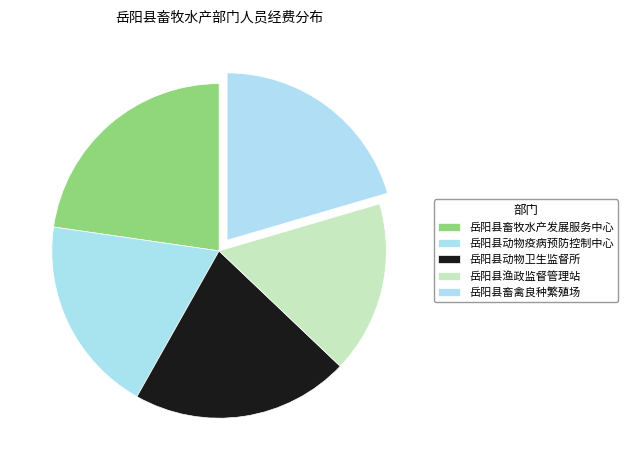

Do 岳阳县畜牧水产发展服务中心 and 岳阳县动物卫生监督所 together represent more than half of the pie?

No